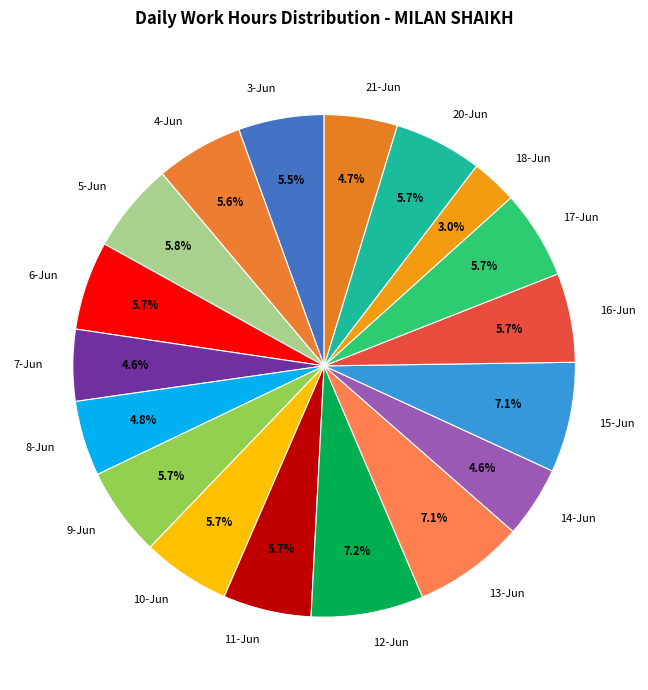

How many segments does this pie chart have?

18